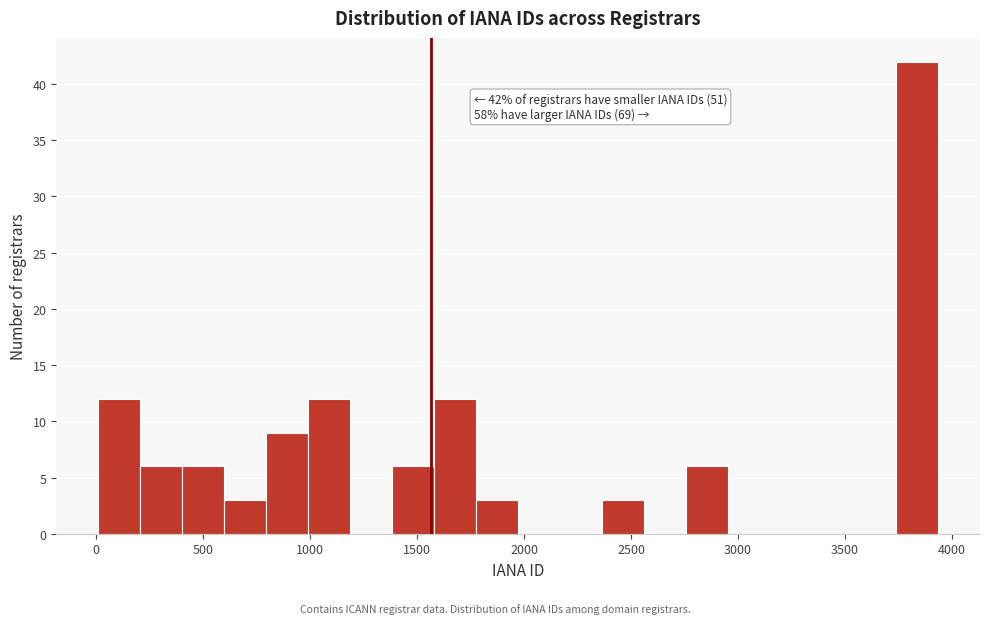

Read against the x-axis, roughly where is the centre of the tallest bar?

3850